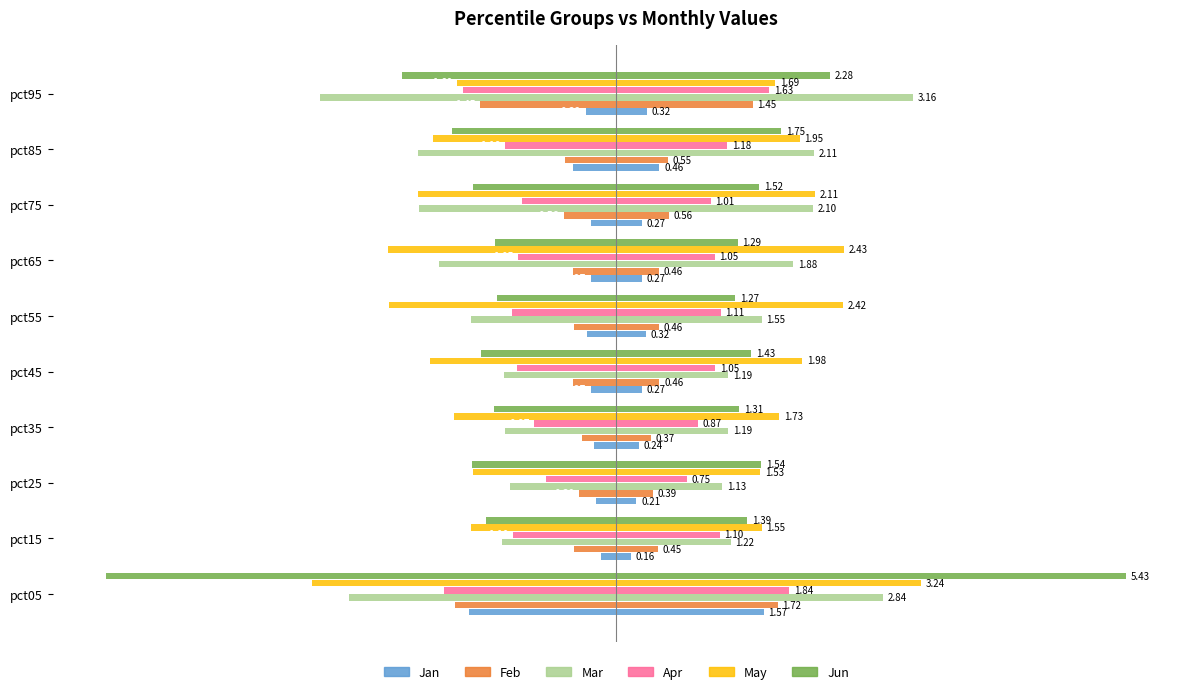

What is the total value across all series at pct05?

-16.6